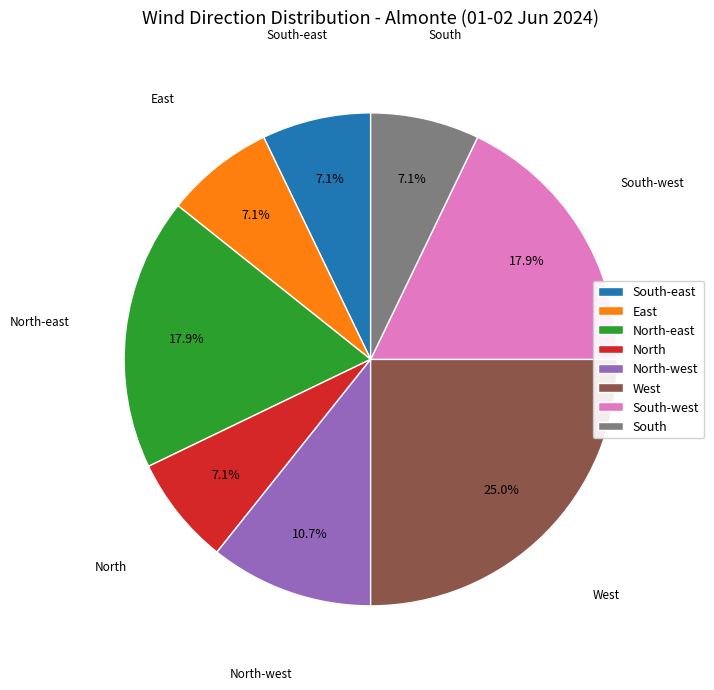

Count the number of slices in the pie.

8